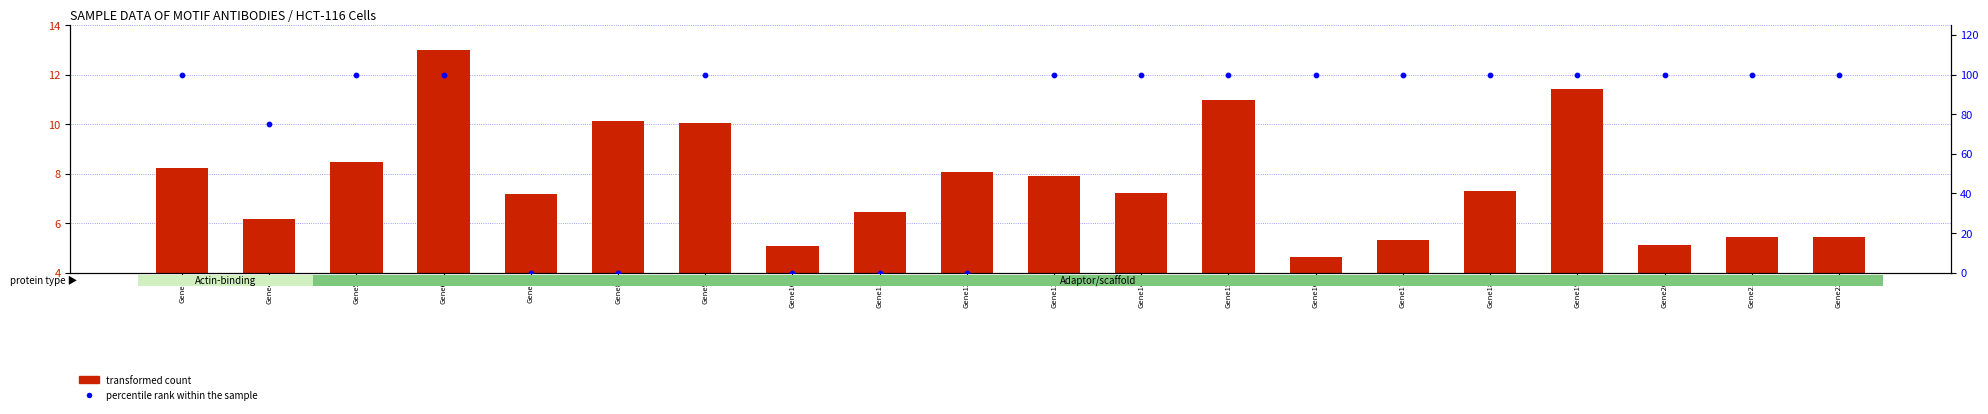

Which series contains the lowest Y value?

percentile rank within the sample